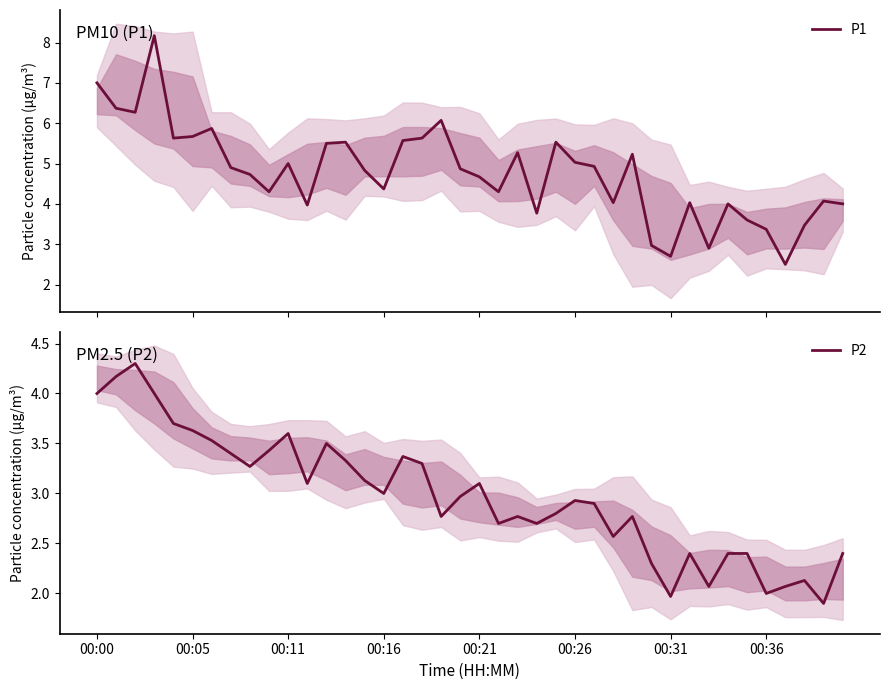

Reading left to right, transcribe all the data shown in this chart.

P1: 7.0	6.4	6.3	8.2	5.6	5.7	5.9	4.9	4.7	4.3	5.0	4.0	5.5	5.5	4.8	4.4	5.6	5.6	6.1	4.9	4.7	4.3	5.3	3.8	5.5	5.0	4.9	4.0	5.2	3.0	2.7	4.0	2.9	4.0	3.6	3.4	2.5	3.5	4.1	4.0
P2: 4.0	4.2	4.3	4.0	3.7	3.6	3.5	3.4	3.3	3.4	3.6	3.1	3.5	3.3	3.1	3.0	3.4	3.3	2.8	3.0	3.1	2.7	2.8	2.7	2.8	2.9	2.9	2.6	2.8	2.3	2.0	2.4	2.1	2.4	2.4	2.0	2.1	2.1	1.9	2.4